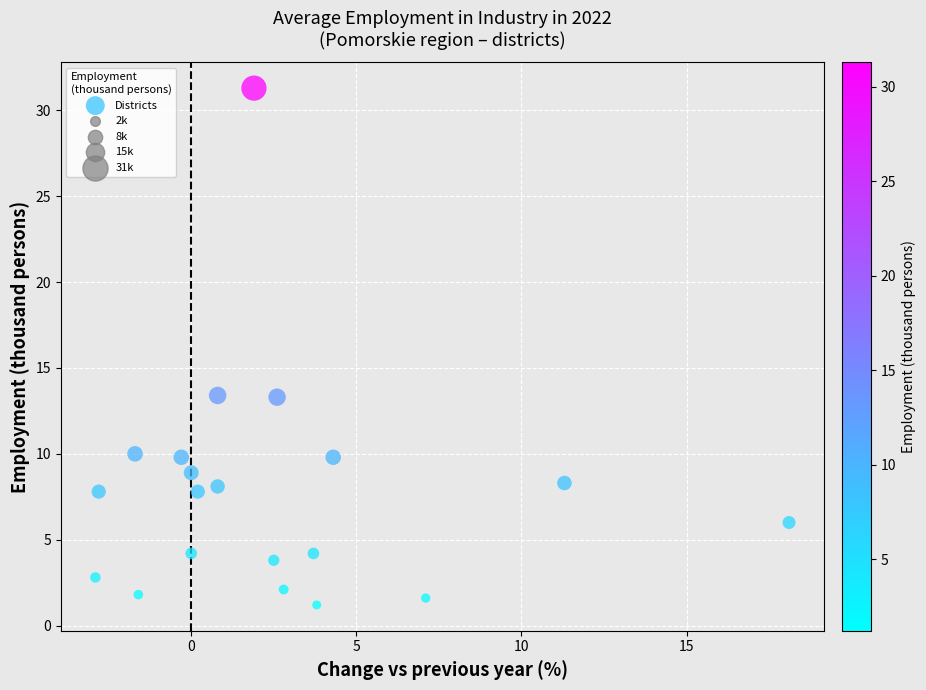

What is the range of Y values (max minus min)?

30.1